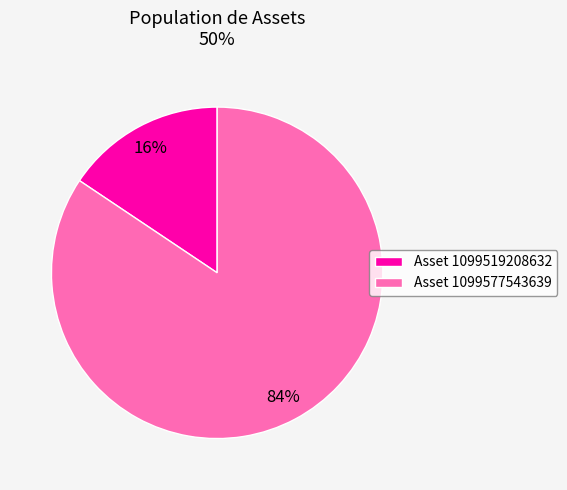

How many segments does this pie chart have?

2